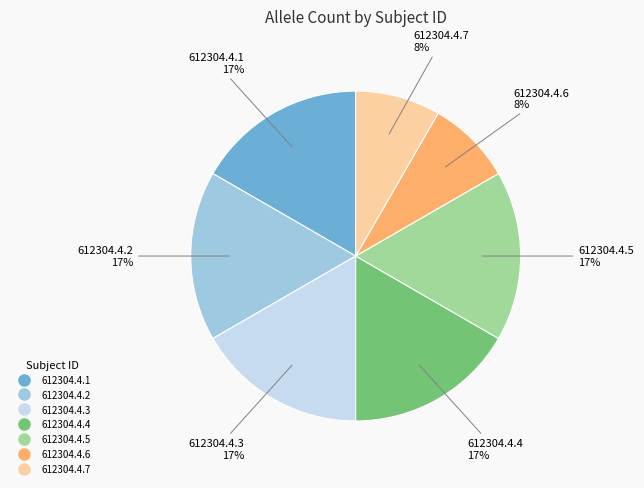

To the nearest percent, what percentage of the pie is 612304.4.6?

8%